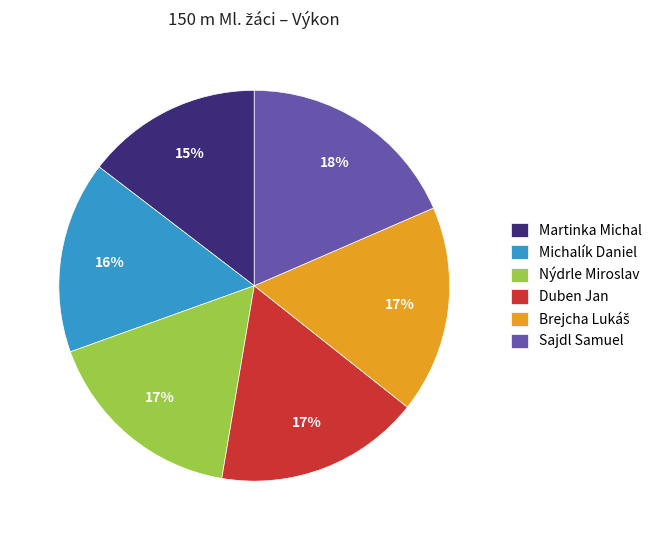

Which has a higher value, Duben Jan or Michalík Daniel?

Duben Jan